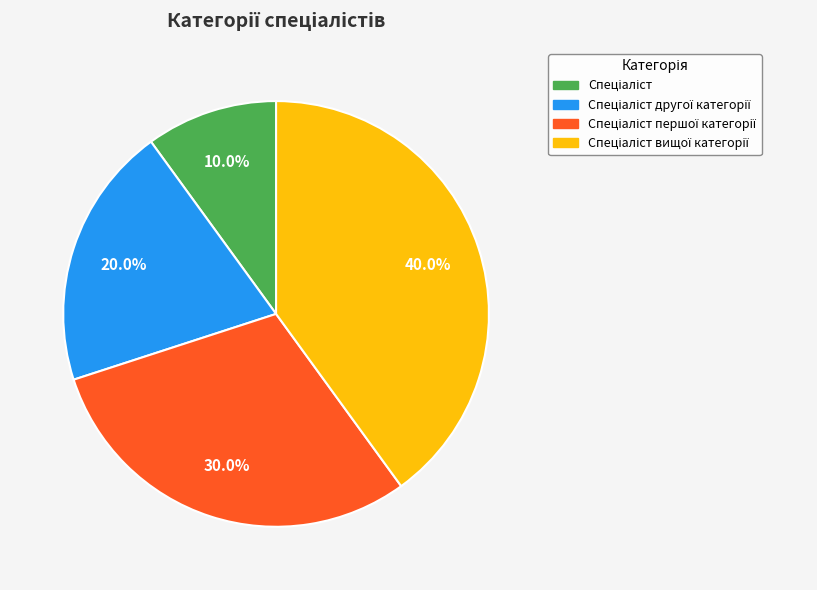

Is there a majority slice in this chart?

No